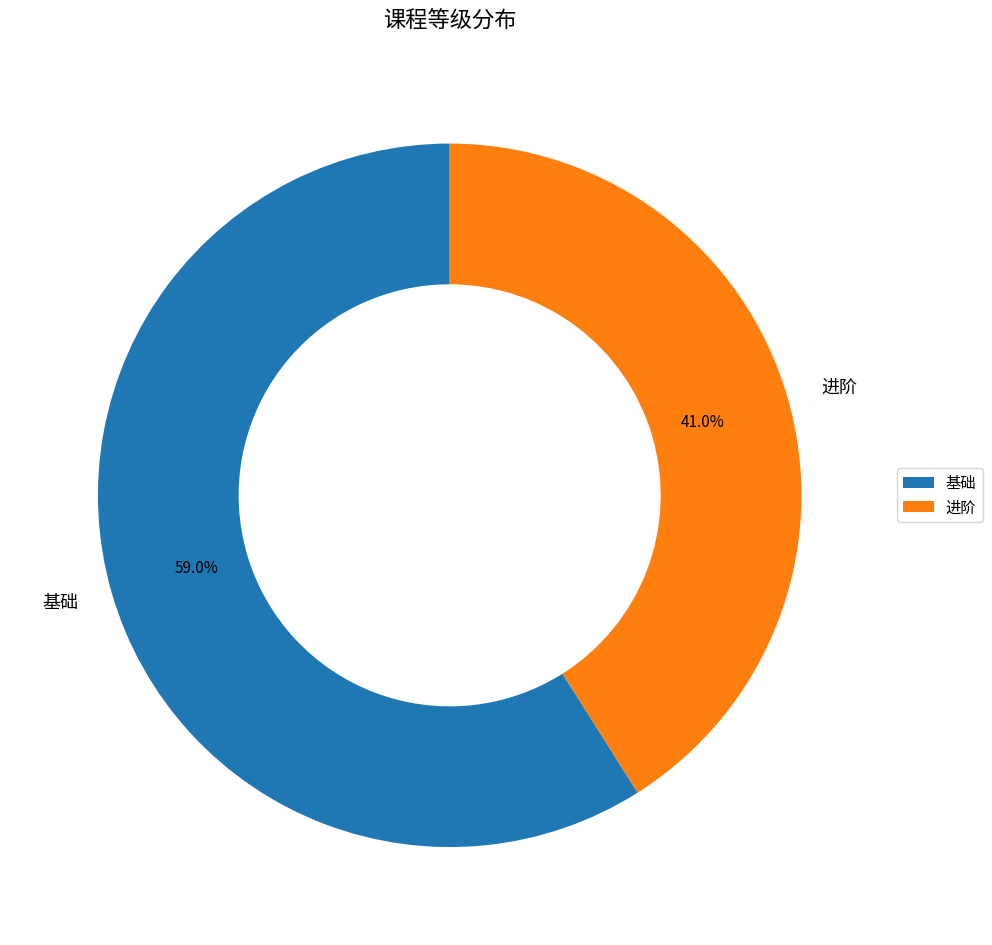

What is the ratio of the value at 进阶 to the value at 基础?

0.7